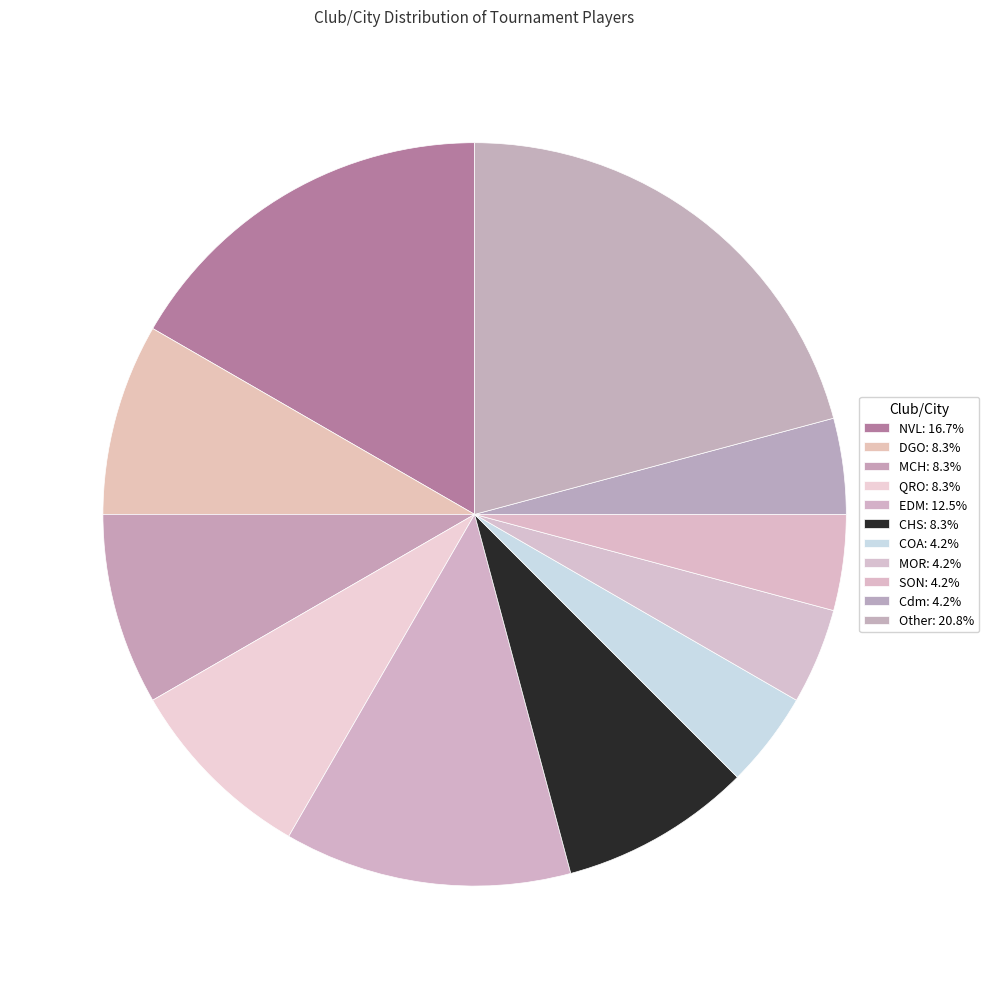

Which has a higher value, QRO or EDM?

EDM